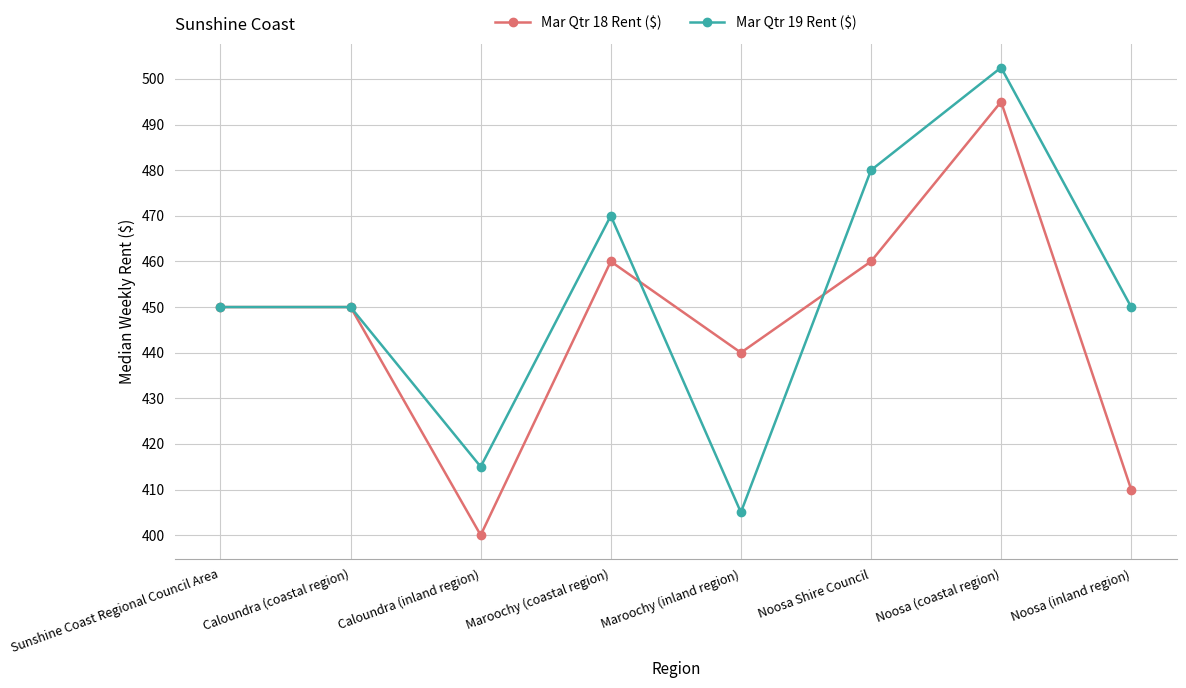

What are all the series names shown in the legend?

Mar Qtr 18 Rent ($), Mar Qtr 19 Rent ($)